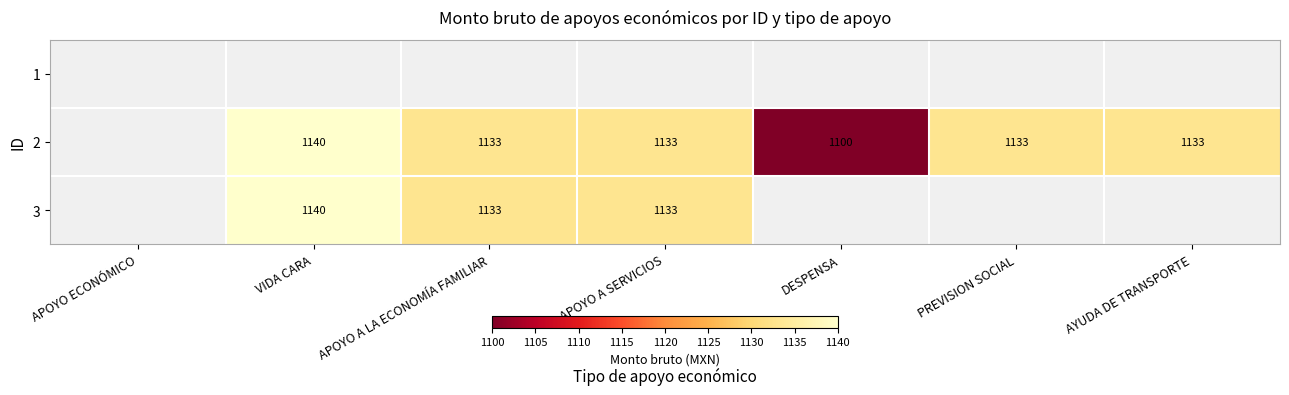

Is it true that 2 equals 1899 at AYUDA DE TRANSPORTE?

False